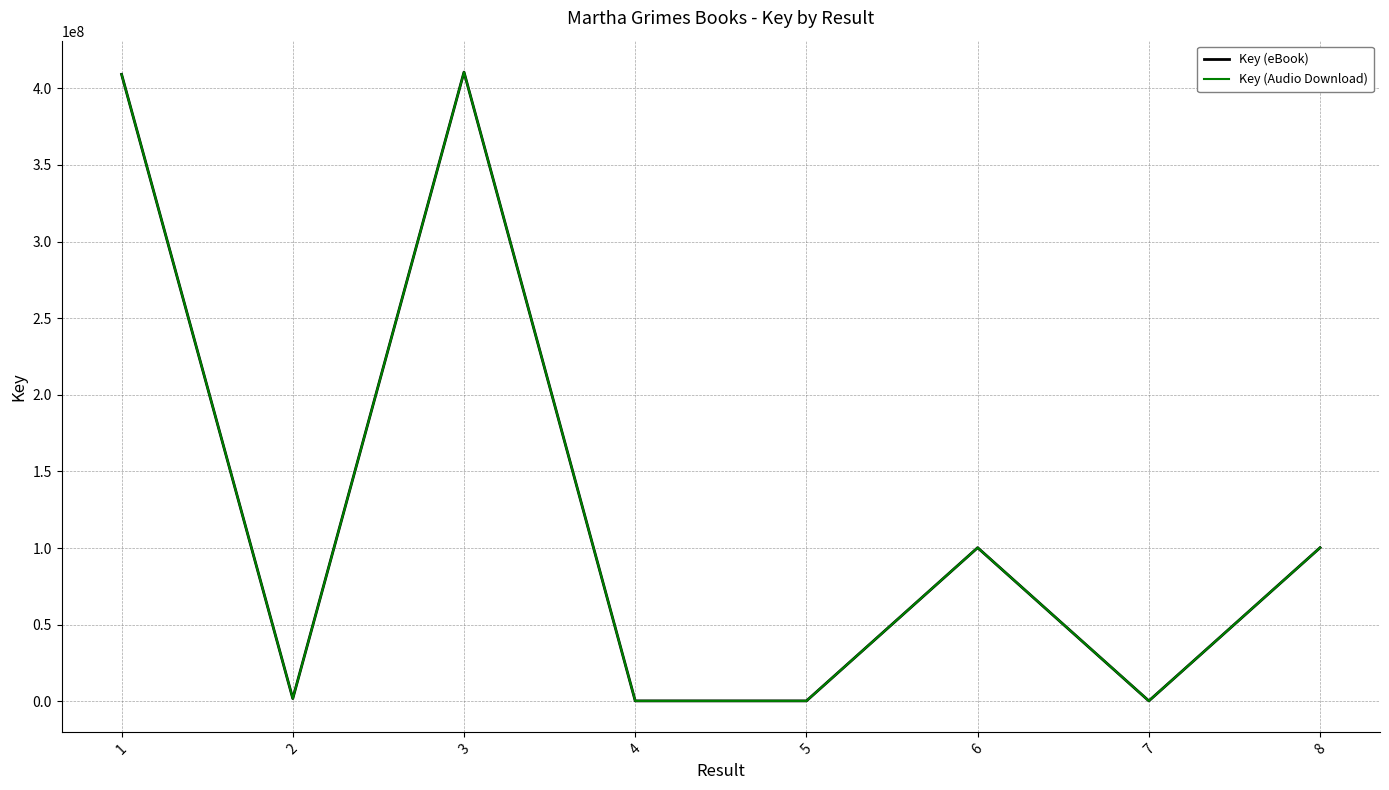

The value of Key (eBook) at 3 is 287061071. True or false?

False